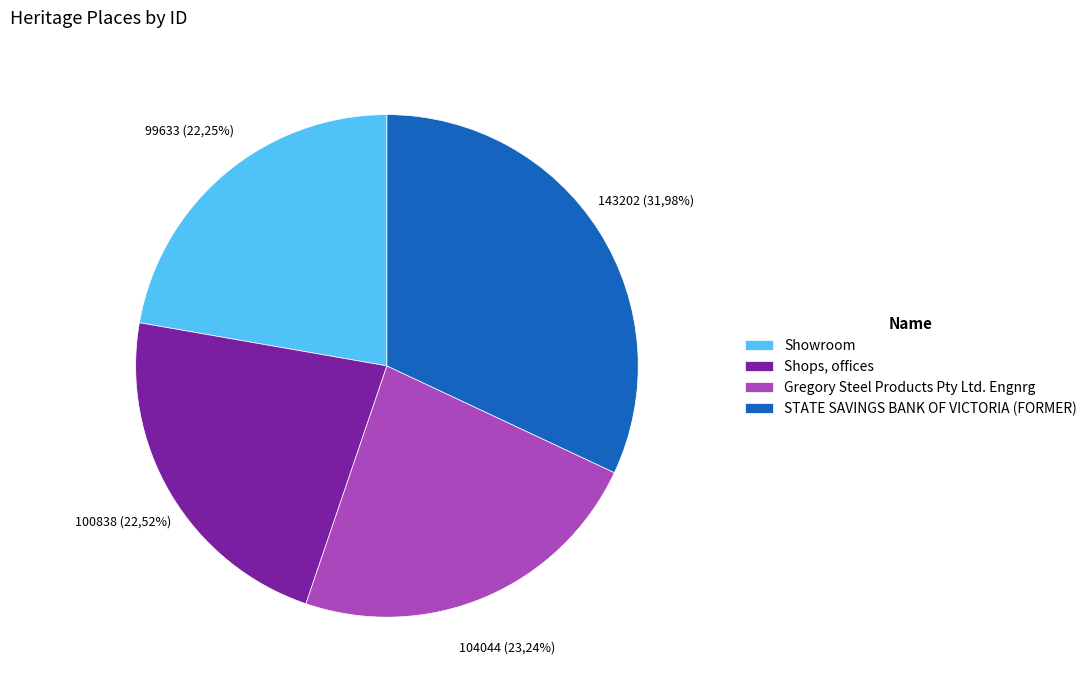

Rank the categories by value from highest to lowest.

STATE SAVINGS BANK OF VICTORIA (FORMER), Gregory Steel Products Pty Ltd. Engnrg, Shops, offices, Showroom